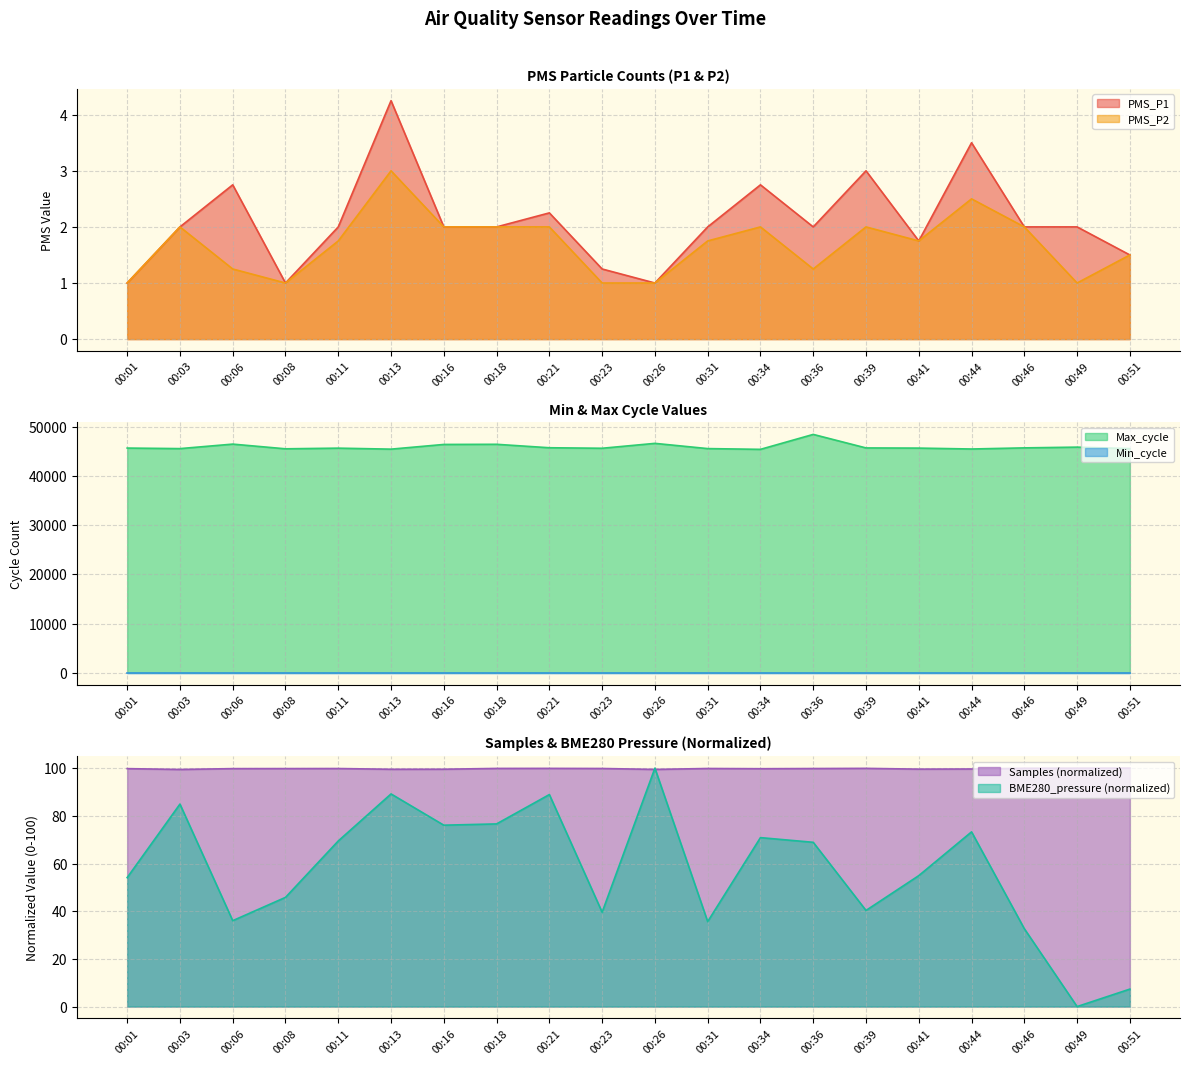

What is the value of the Max_cycle point at the 13th from the left?

45426.0